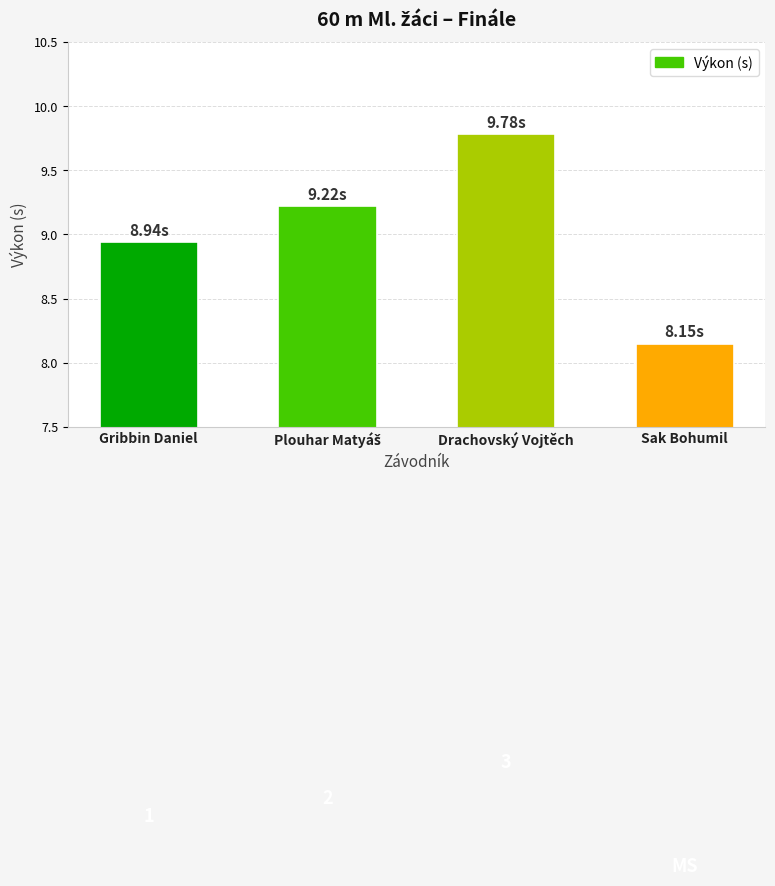

At which label does the data first exceed 9?

Plouhar Matyáš